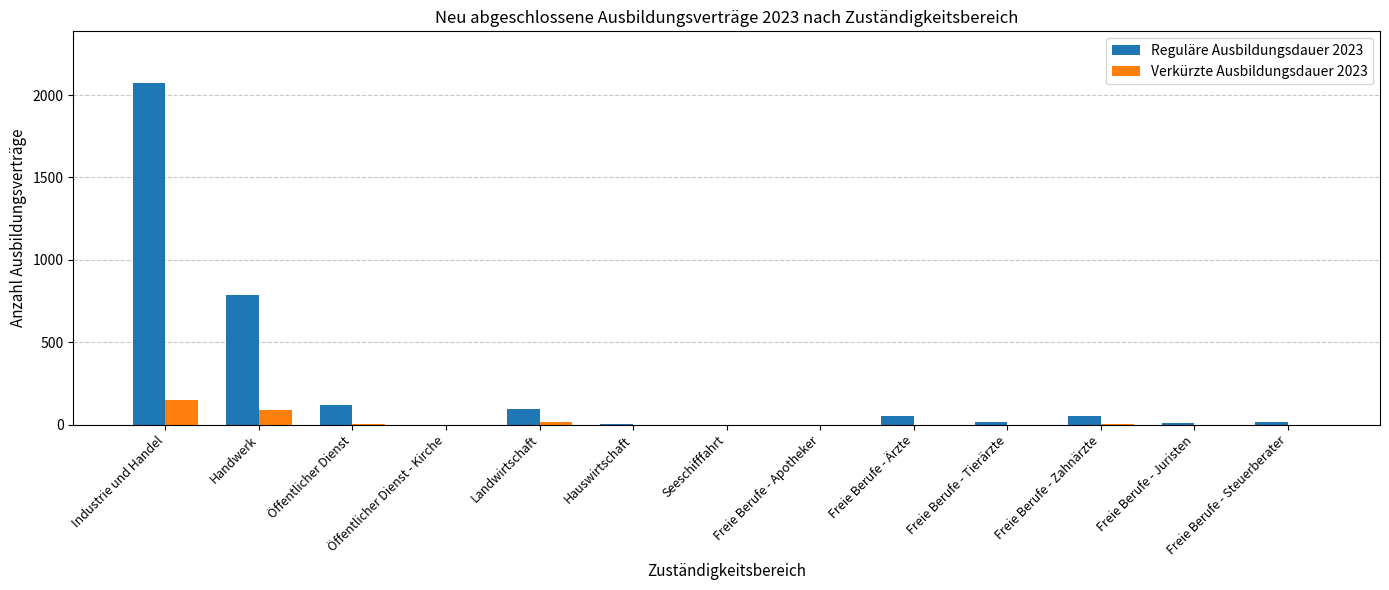

What is the difference between the Reguläre Ausbildungsdauer 2023 values at Freie Berufe - Ärzte and Freie Berufe - Apotheker?

54